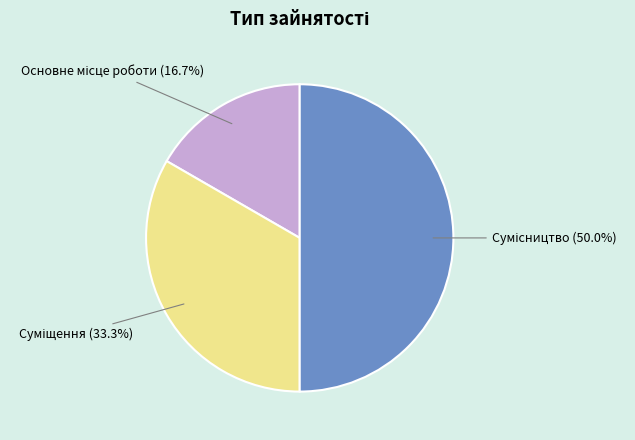

How many slices are in this pie chart?

3